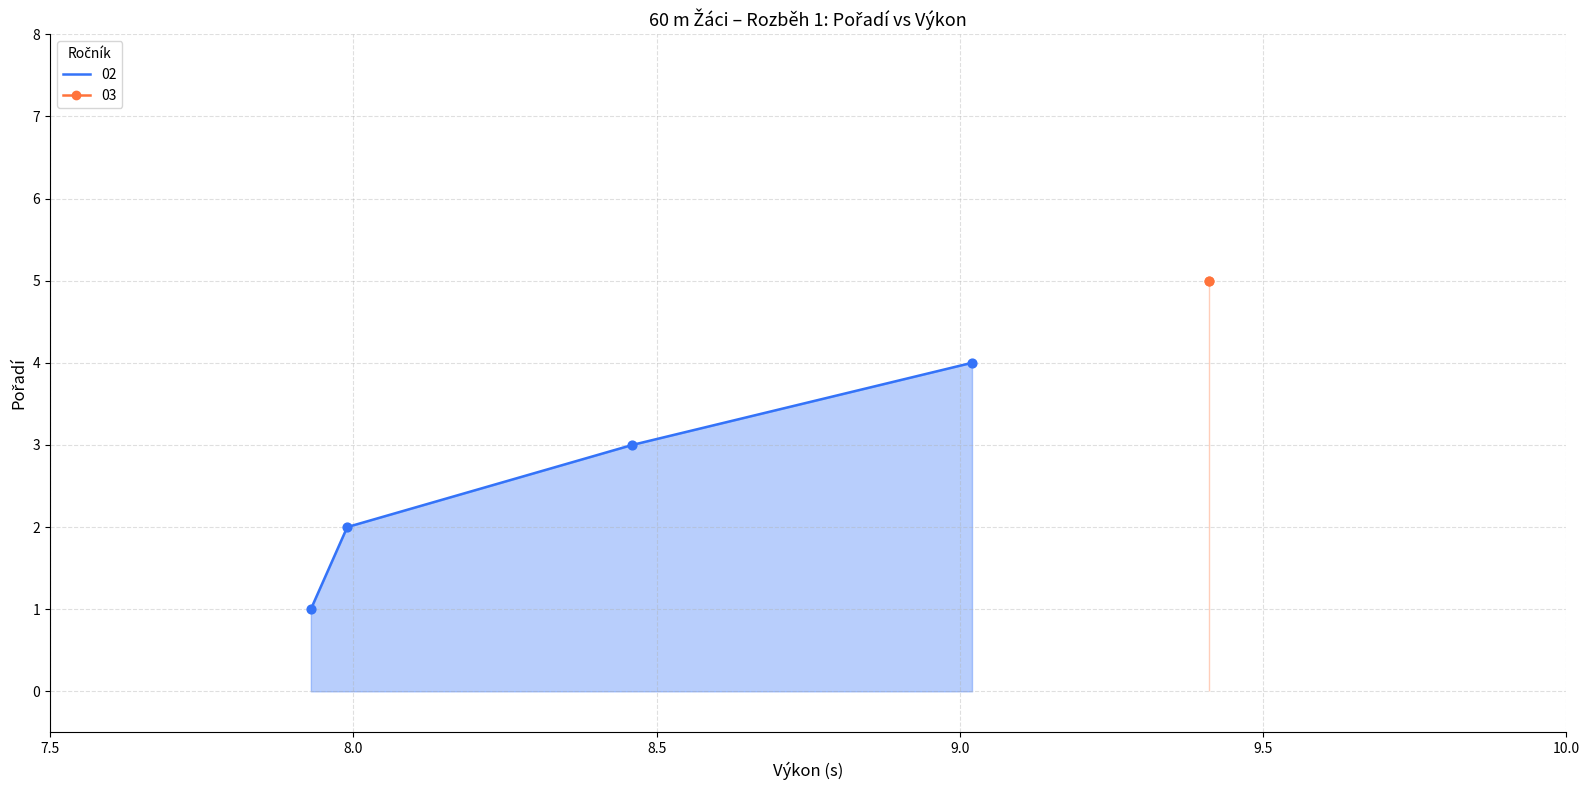

True or false: 02 has more than 2 points higher than both neighbors.

False